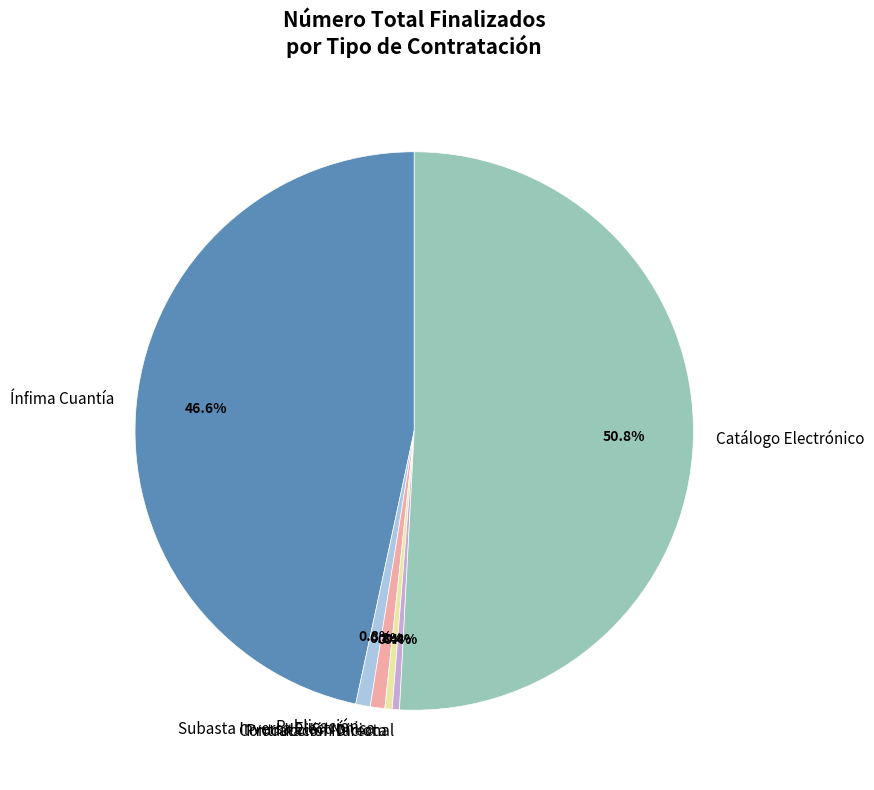

Which has a higher value, Subasta Inversa Electrónica or Catálogo Electrónico?

Catálogo Electrónico